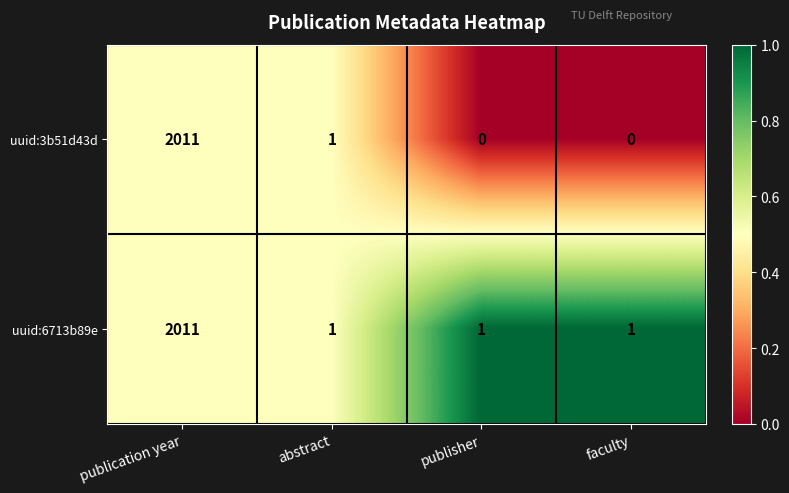

At which label does uuid:3b51d43d reach its peak?

publication year